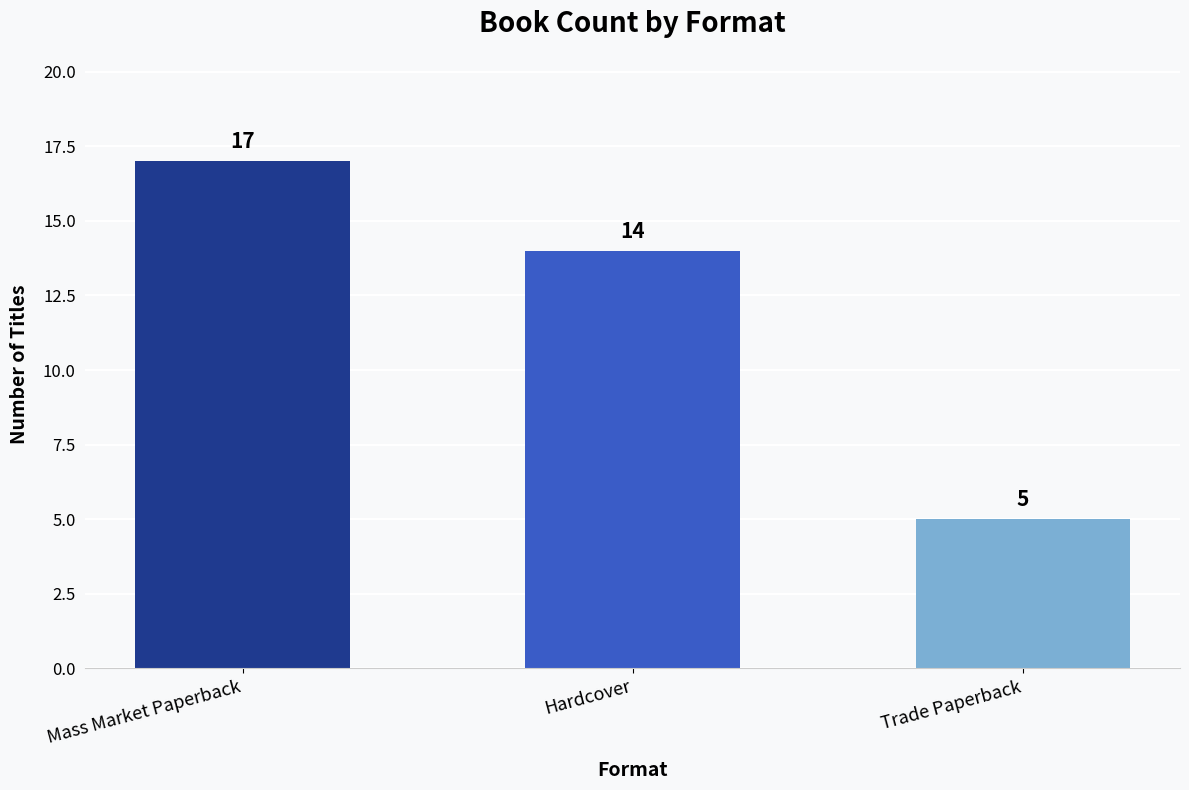

What is the minimum value shown in the chart?

5